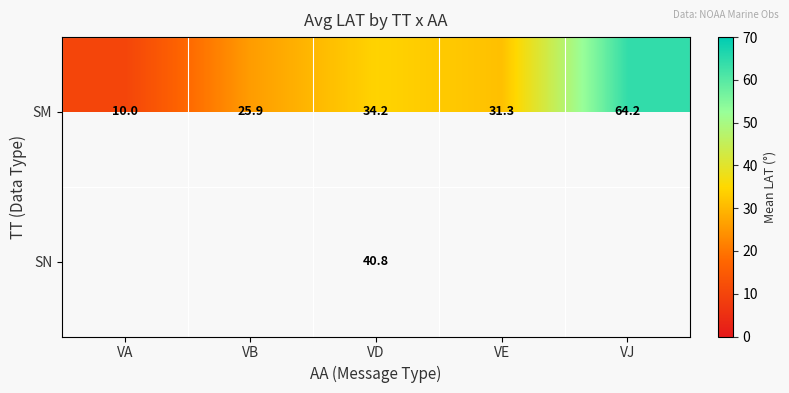

Which category has the highest value in the SM series?

VJ